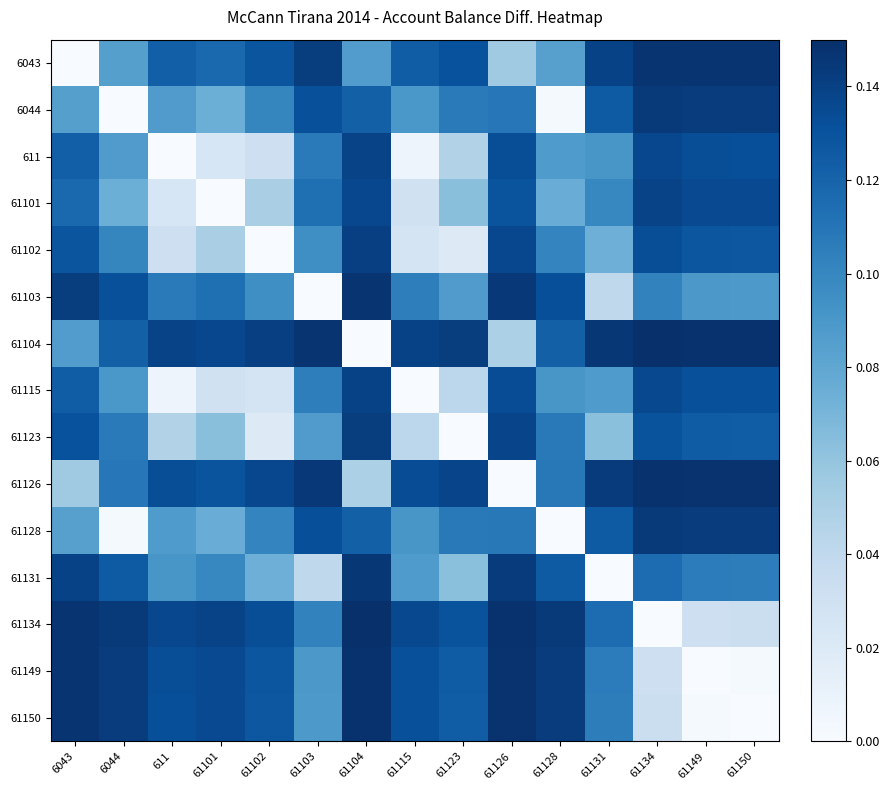

How many data points does each series have?

15